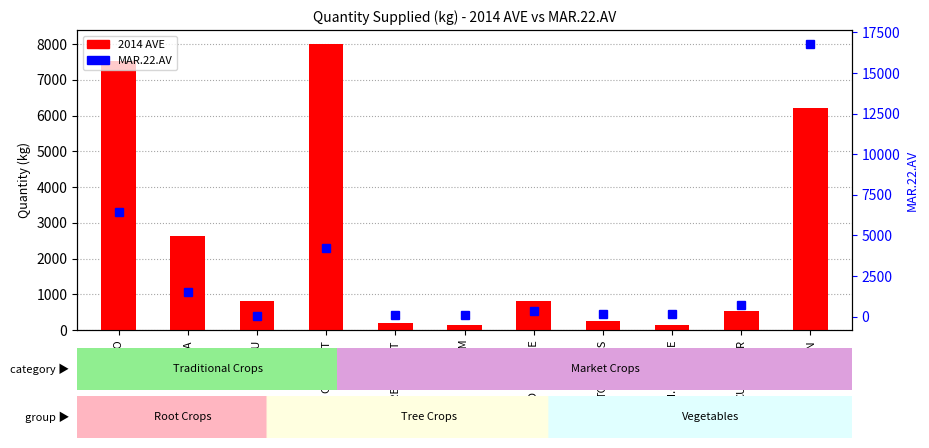

What is the difference between the maximum and minimum values in the MAR.22.AV series?

16793.9